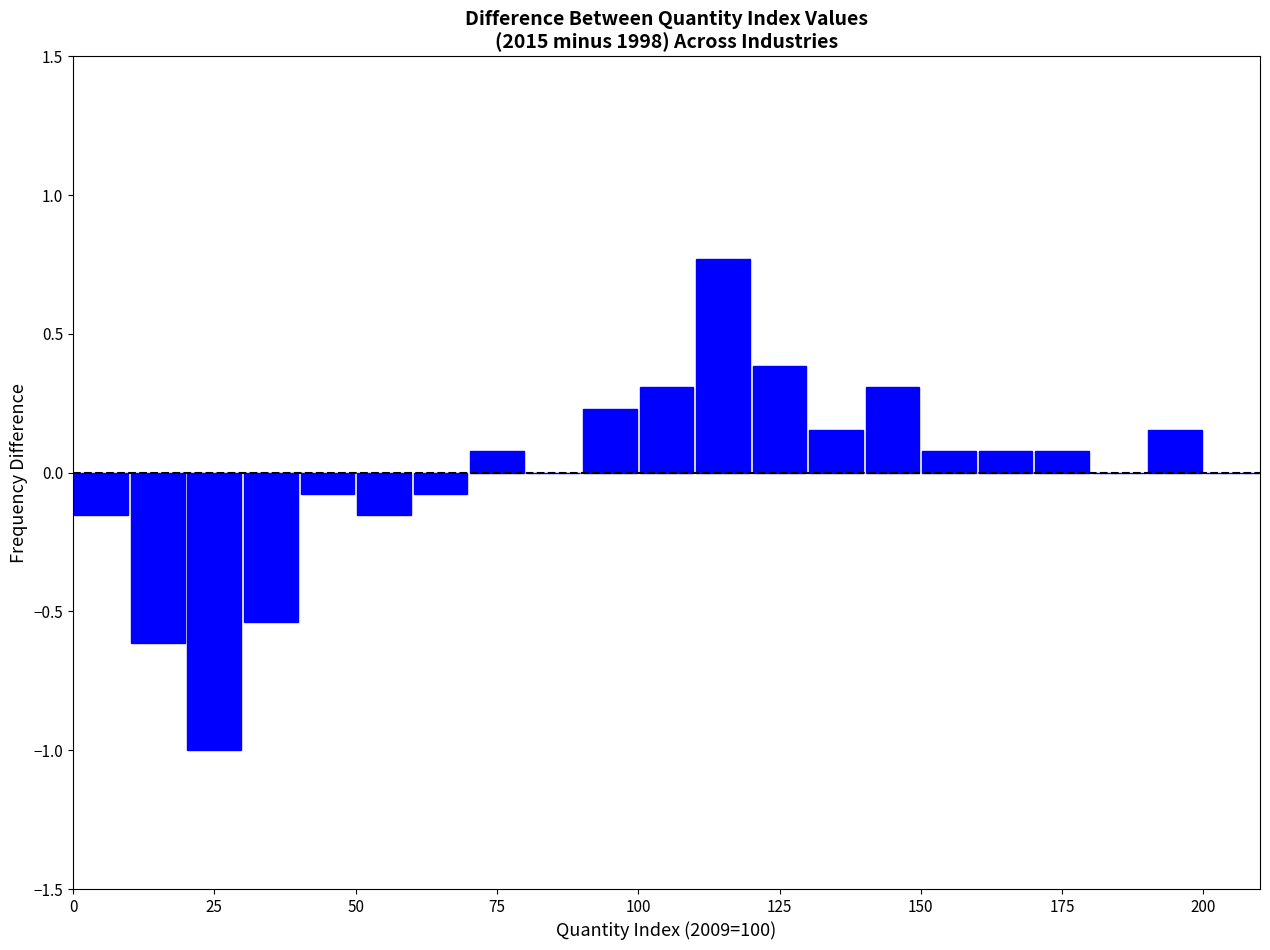

Read against the x-axis, roughly where is the centre of the tallest bar?

115